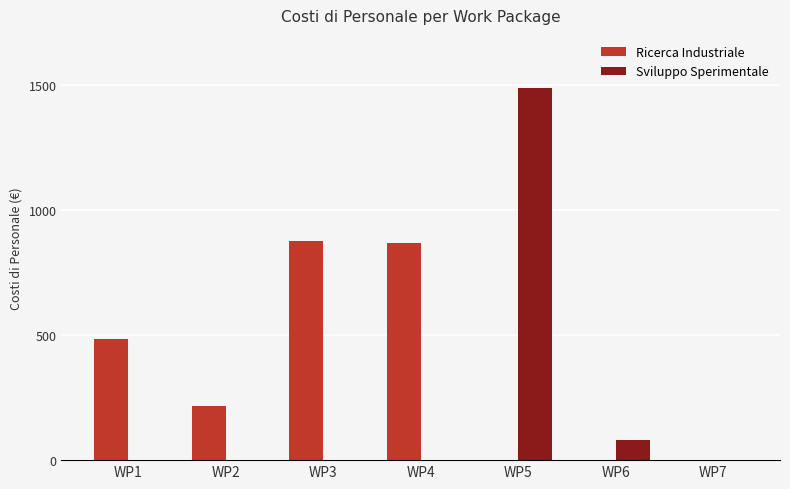

What is the maximum value for Sviluppo Sperimentale?

1489